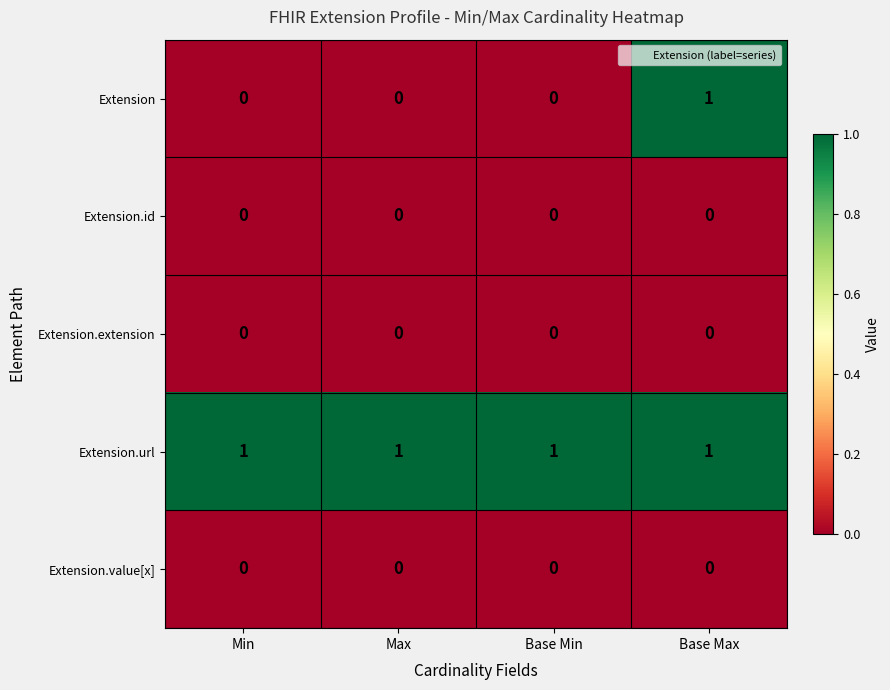

Which series changed the most between Max and Base Max?

Extension